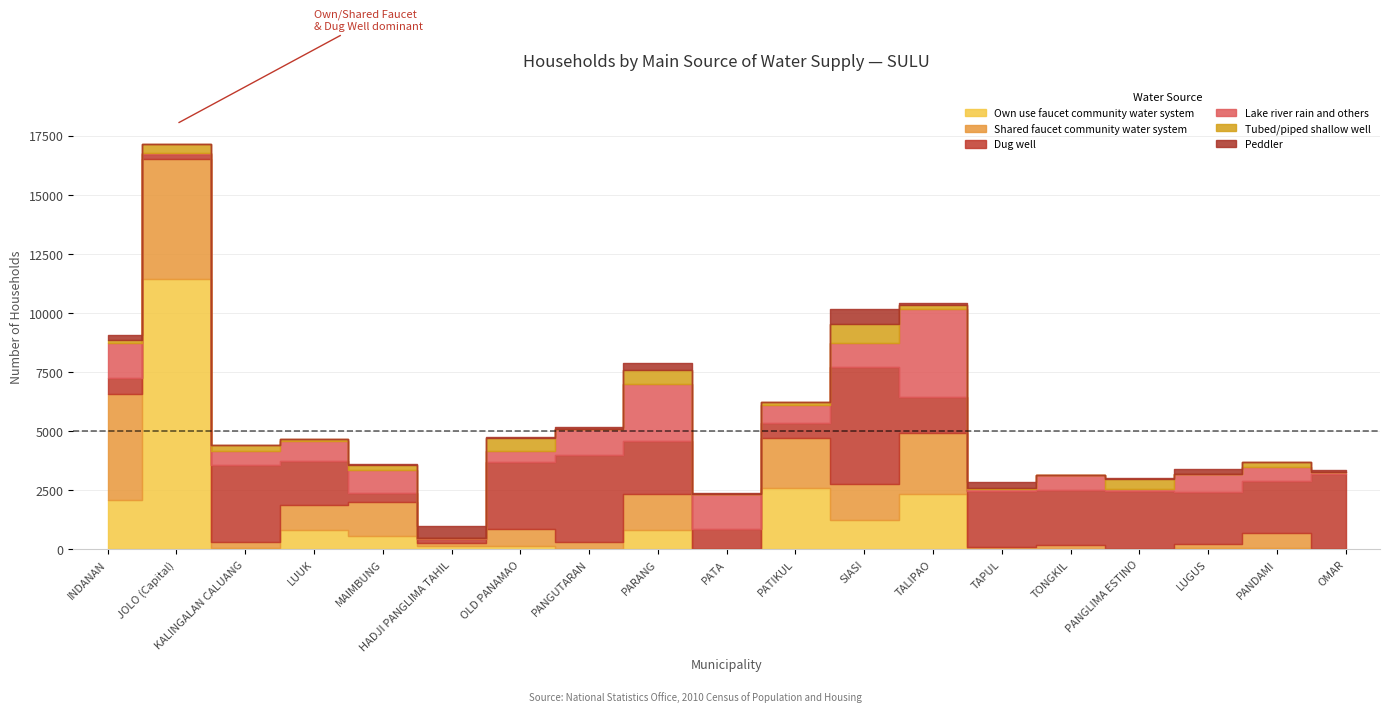

What is the sum of all Shared faucet community water system values?

22300